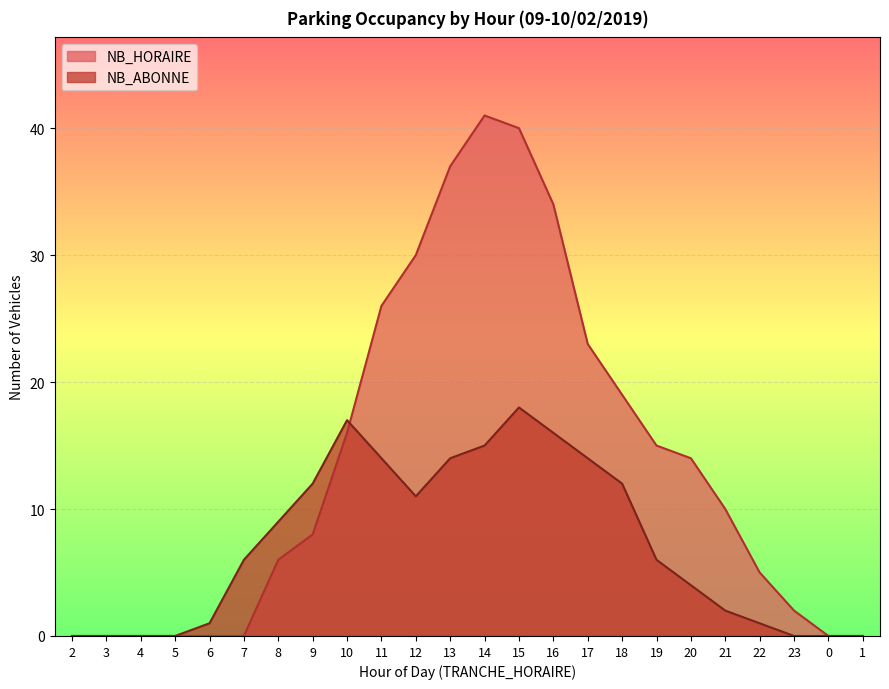

Reading left to right, extract all data points from this chart.

NB_HORAIRE: 2=0	3=0	4=0	5=0	6=0	7=0	8=6	9=8	10=16	11=26	12=30	13=37	14=41	15=40	16=34	17=23	18=19	19=15	20=14	21=10	22=5	23=2	0=0	1=0
NB_ABONNE: 2=0	3=0	4=0	5=0	6=1	7=6	8=9	9=12	10=17	11=14	12=11	13=14	14=15	15=18	16=16	17=14	18=12	19=6	20=4	21=2	22=1	23=0	0=0	1=0